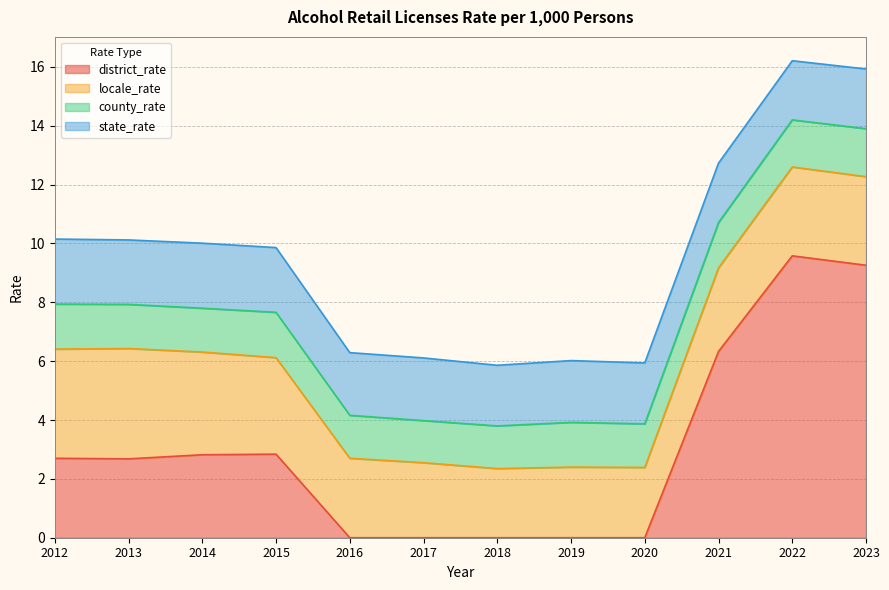

How many values in the district_rate series are below 2?

5